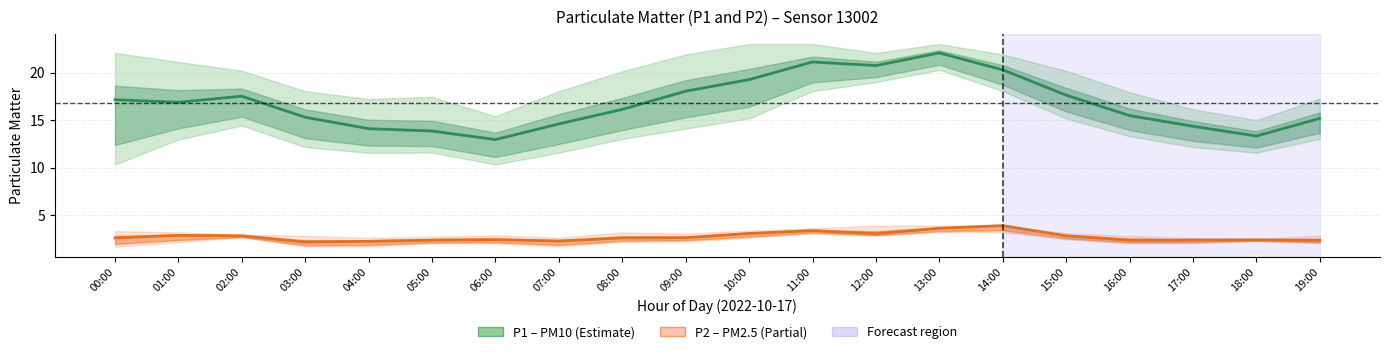

What is the sum of all P1 (PM10) values?

336.0